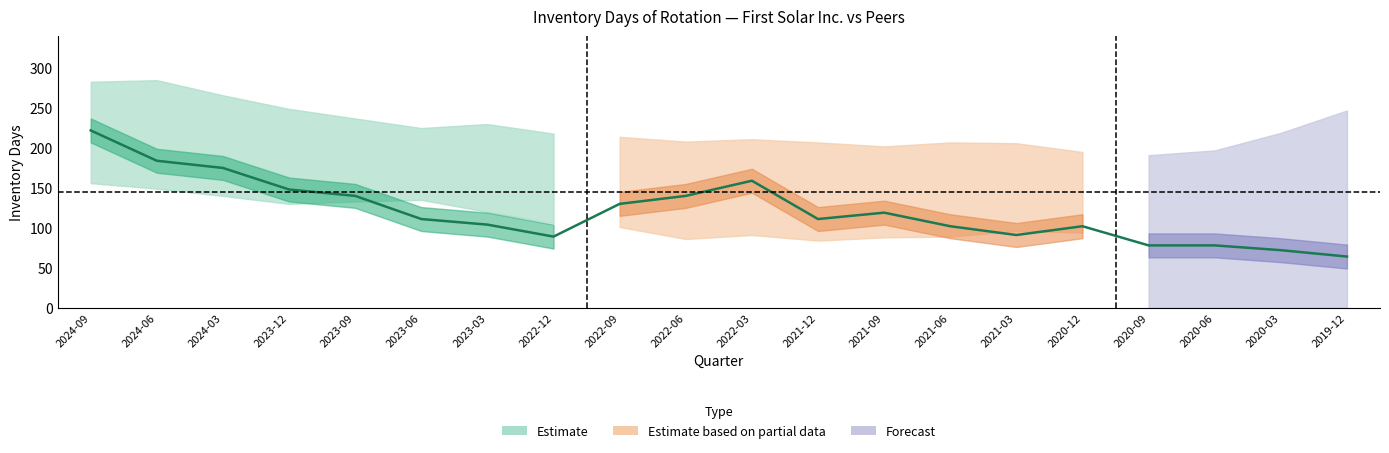

Rank the categories by value from lowest to highest.

2019-12, 2020-03, 2020-09, 2020-06, 2022-12, 2021-03, 2021-06, 2020-12, 2023-03, 2023-06, 2021-12, 2021-09, 2022-09, 2023-09, 2022-06, 2023-12, 2022-03, 2024-03, 2024-06, 2024-09